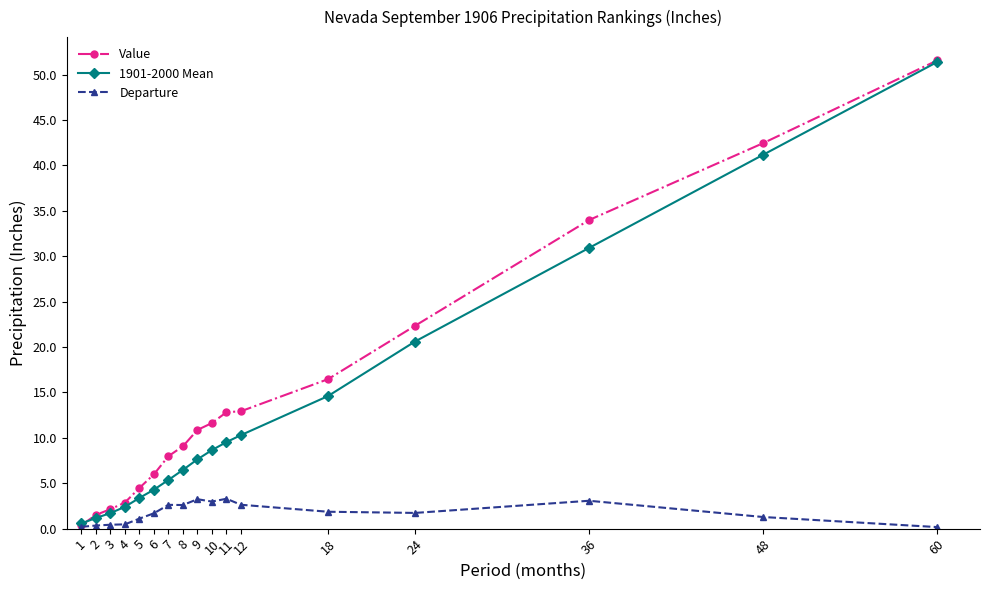

What is the value of the 1901-2000 Mean point at the 14th from the left?

20.6